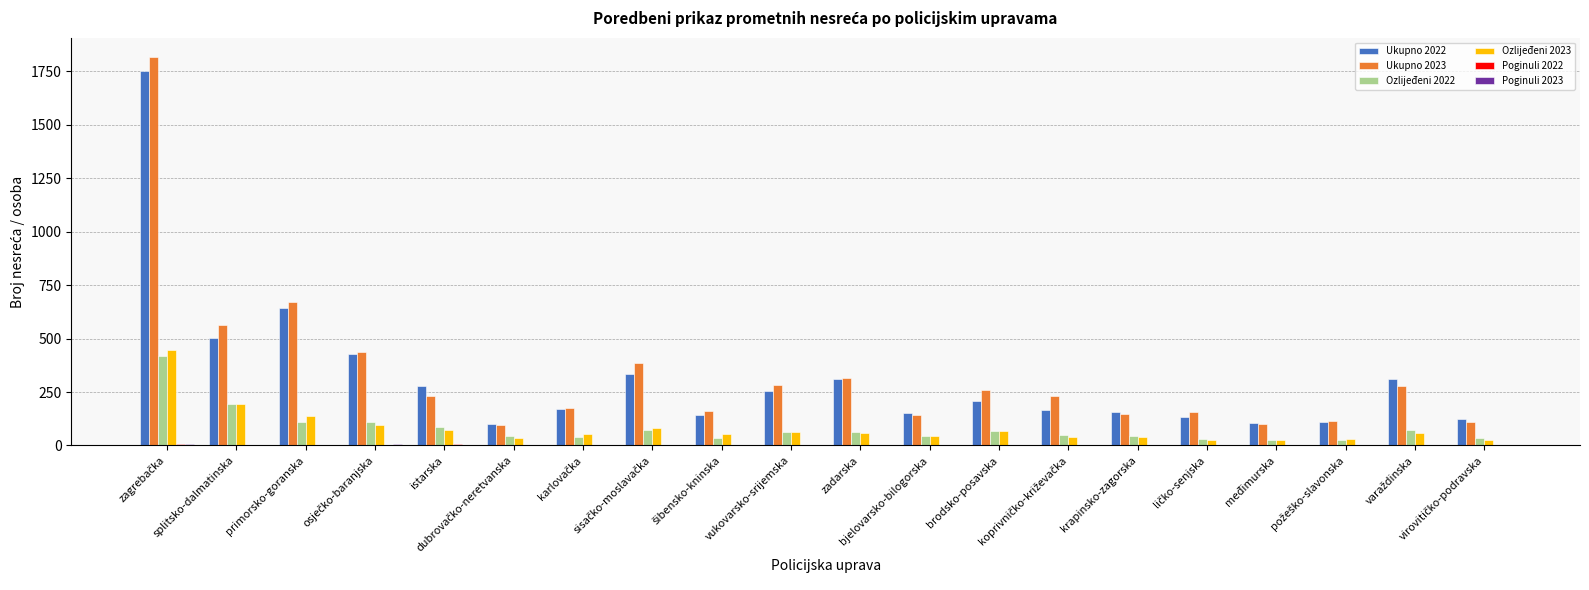

What is the sum of all Ozlijeđeni 2023 values?

1644